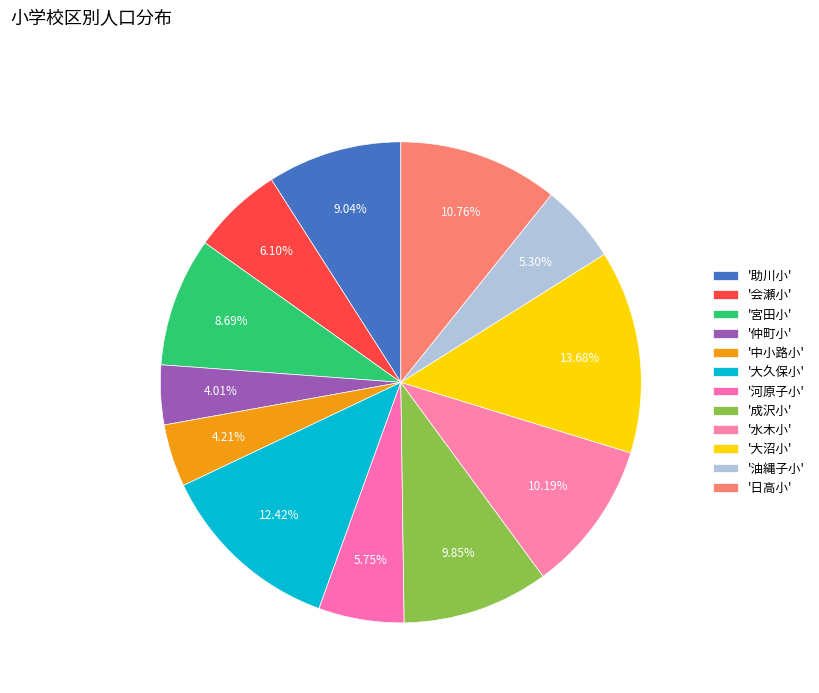

Count the number of slices in the pie.

12